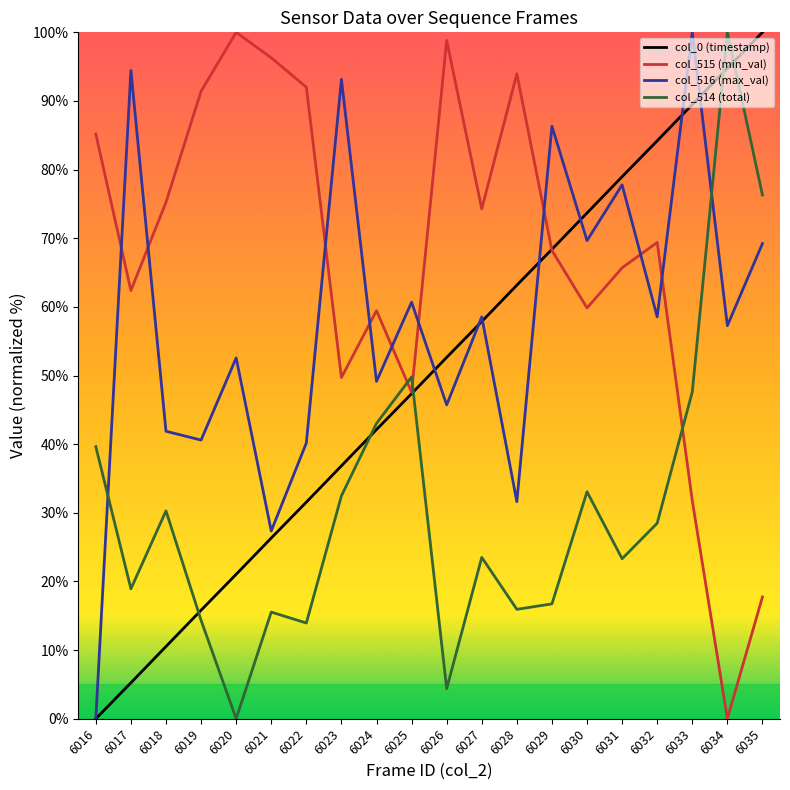

What is the sum of the col_0 (timestamp) values at 6022 and 6016?

31.6